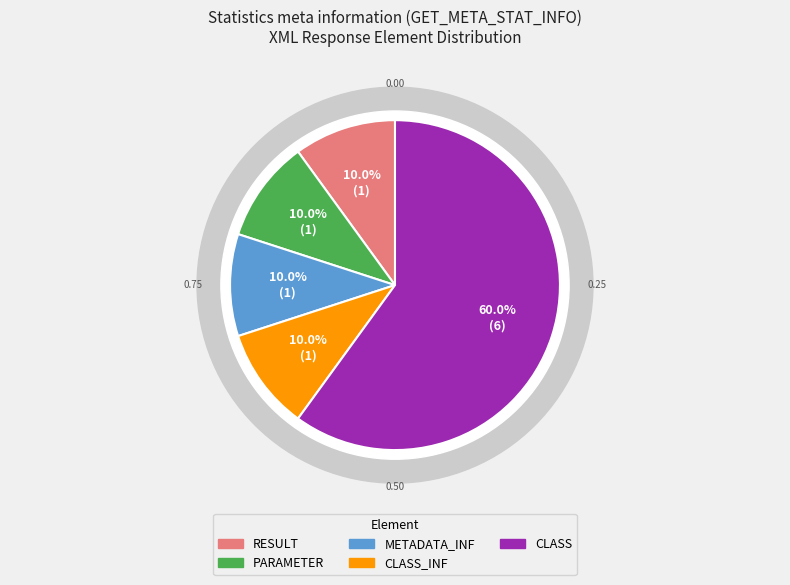

Which has a higher value, CLASS or PARAMETER?

CLASS